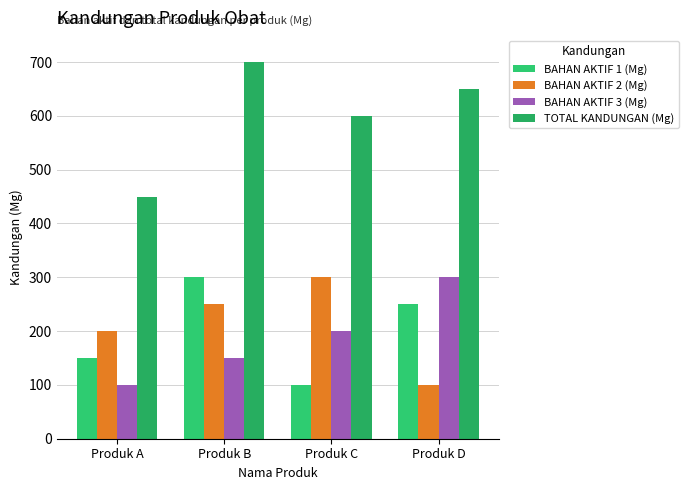

Are the bars horizontal?

No